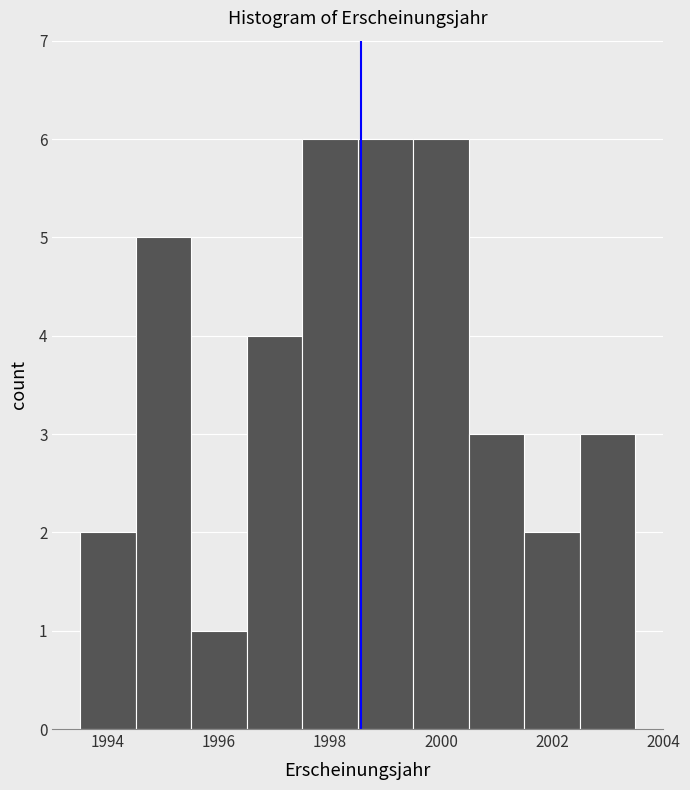

What is the height of the bar covering 2002.5 to 2003.5 on the x-axis? Neither the bar edges nor the heights are printed on the chart, so give them approximately, as read against the axes.

3